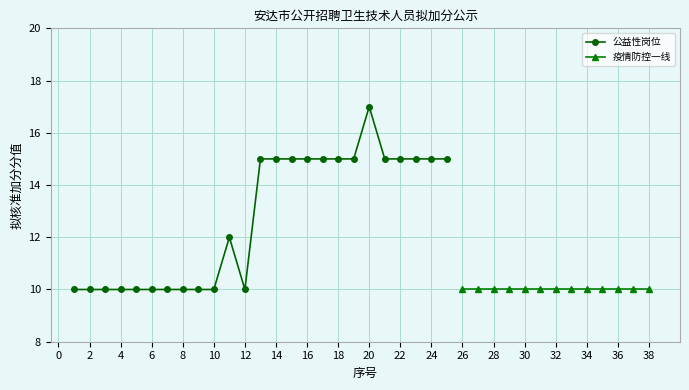

Is it true that 公益性岗位 equals 26 at 16?

False